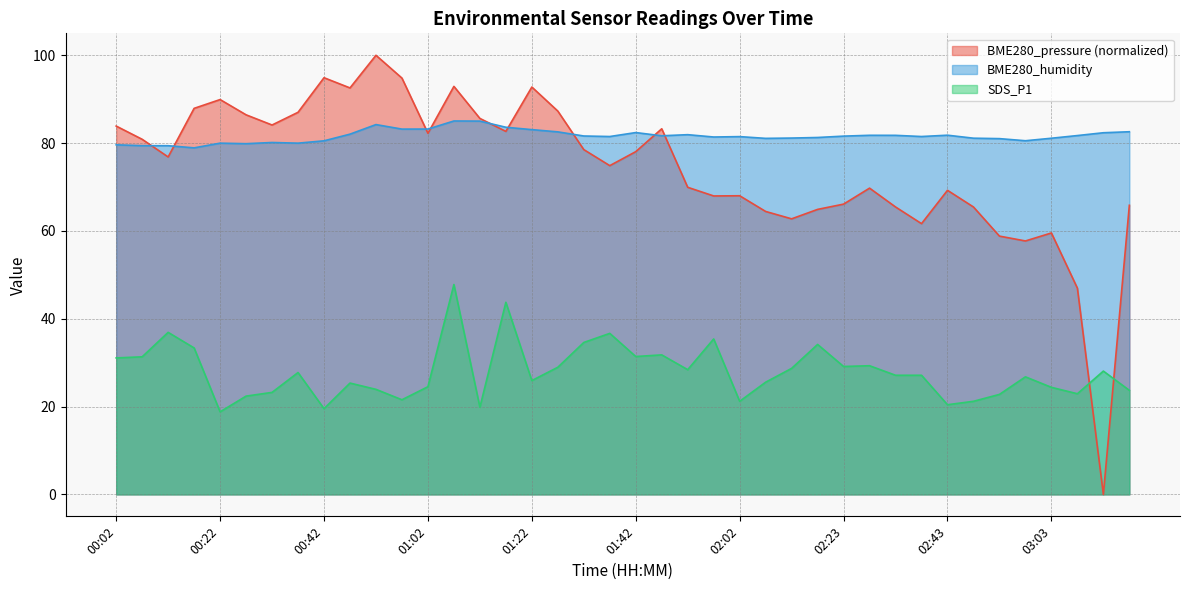

Which category has the lowest value in the BME280_pressure series?

03:13